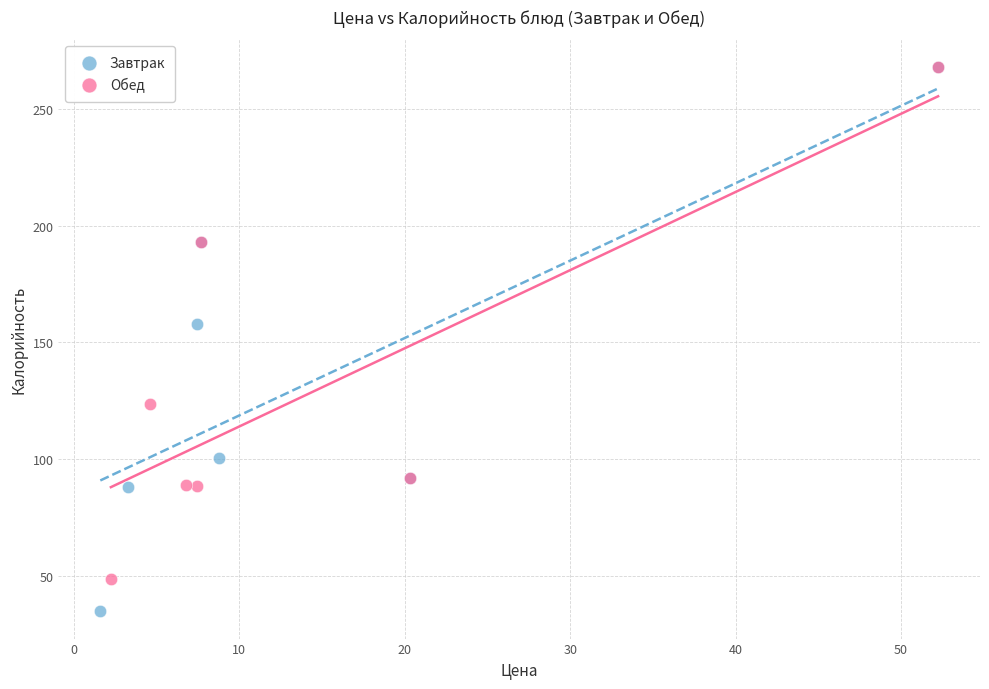

Which series contains the lowest Y value?

Завтрак